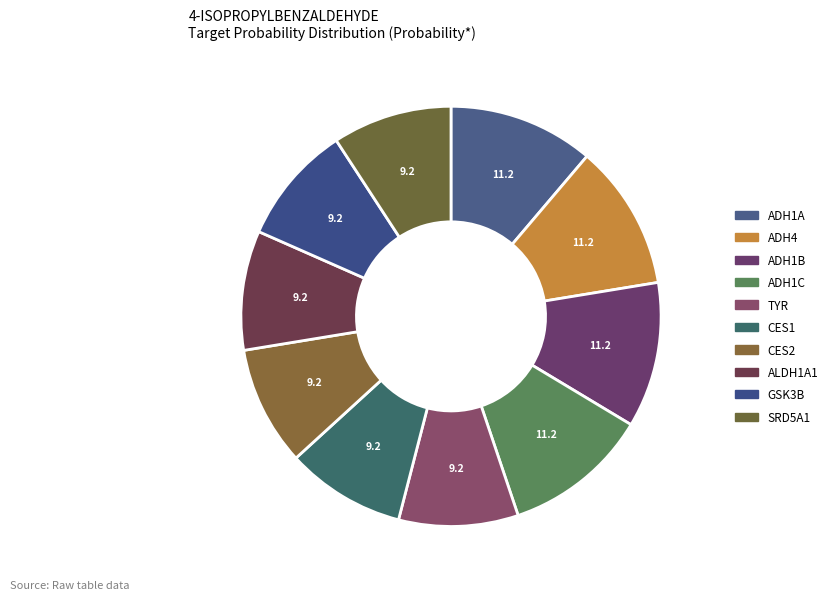

Count the number of slices in the pie.

10